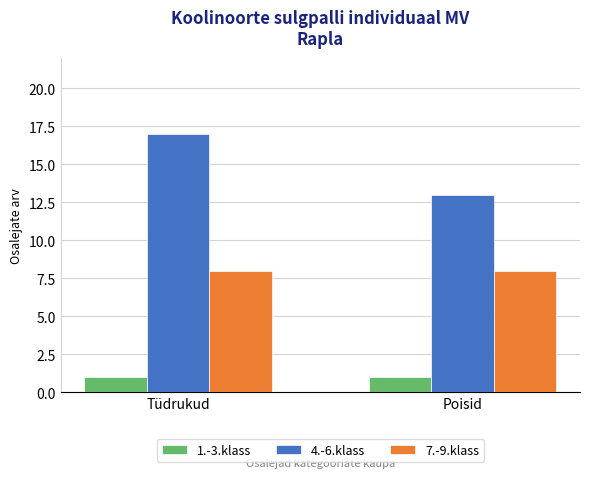

What is the minimum value for 1.-3.klass?

1